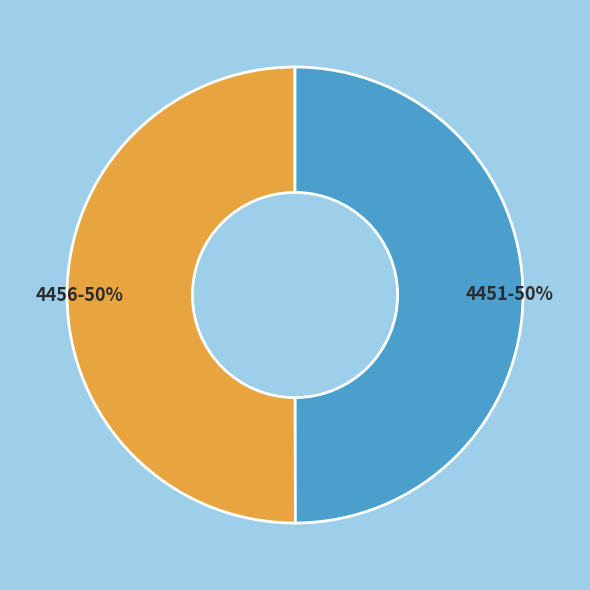

Is it true that 4451 is 39% of the pie?

False